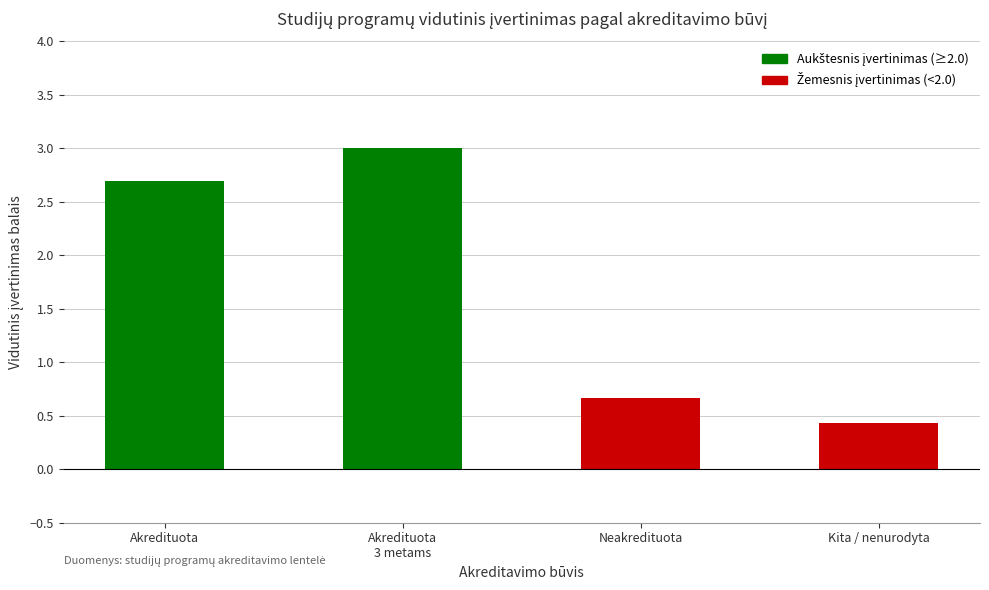

How many bars are there in total?

4